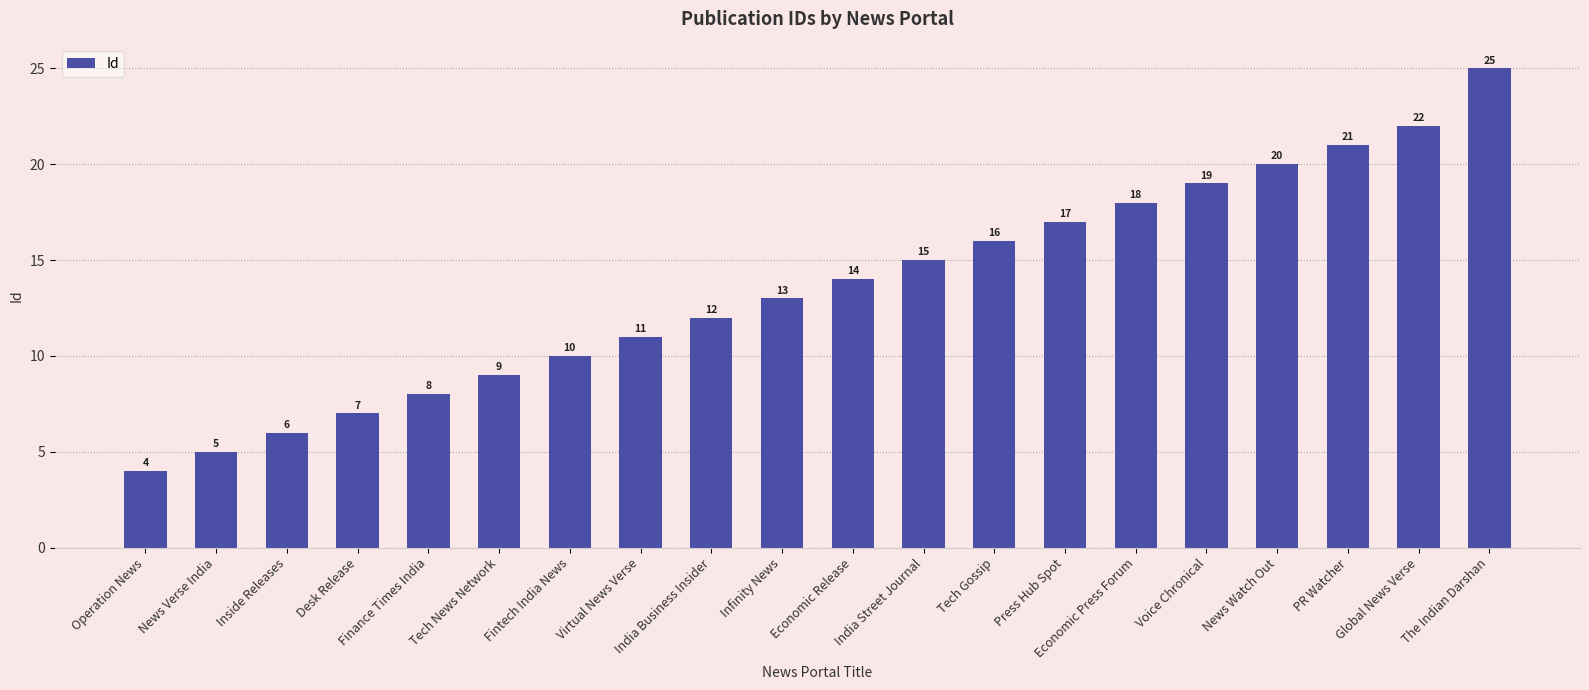

Count the number of categories in the chart.

20